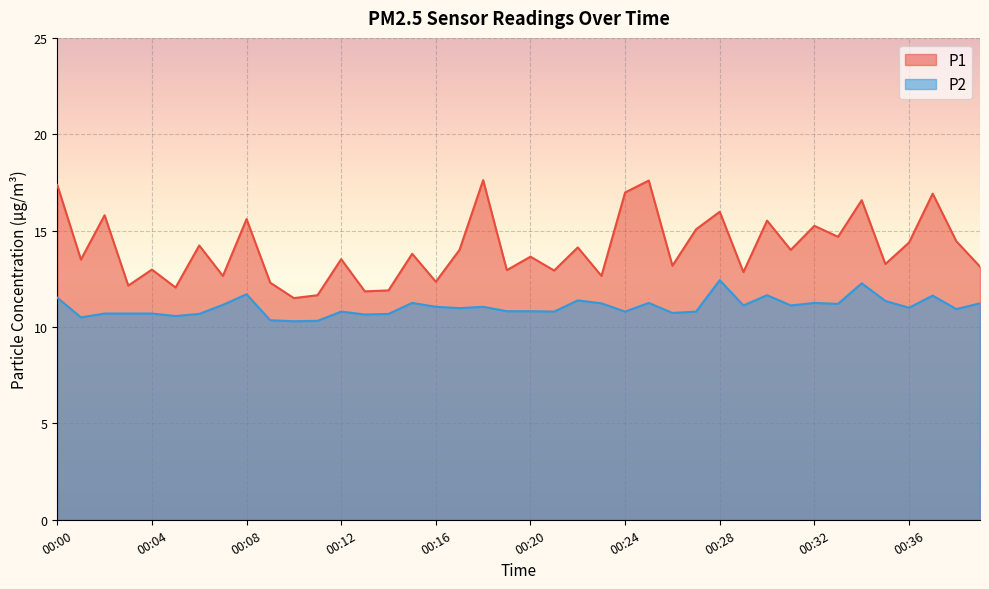

Is it true that P1 equals 13.2 at 00:26?

True